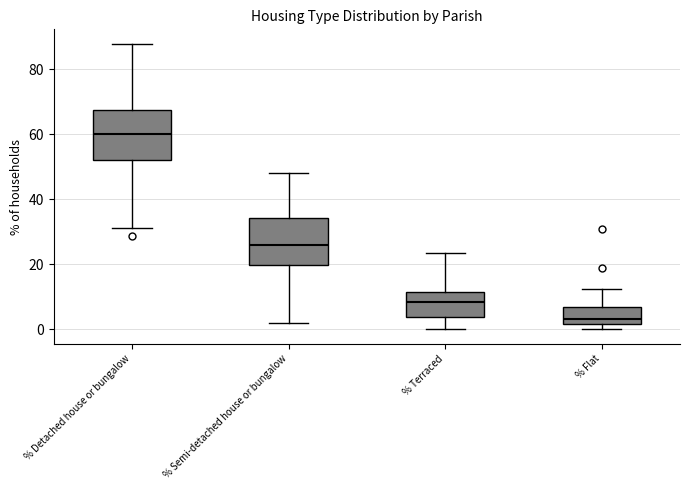

Which box's median line is the highest?

% Detached house or bungalow